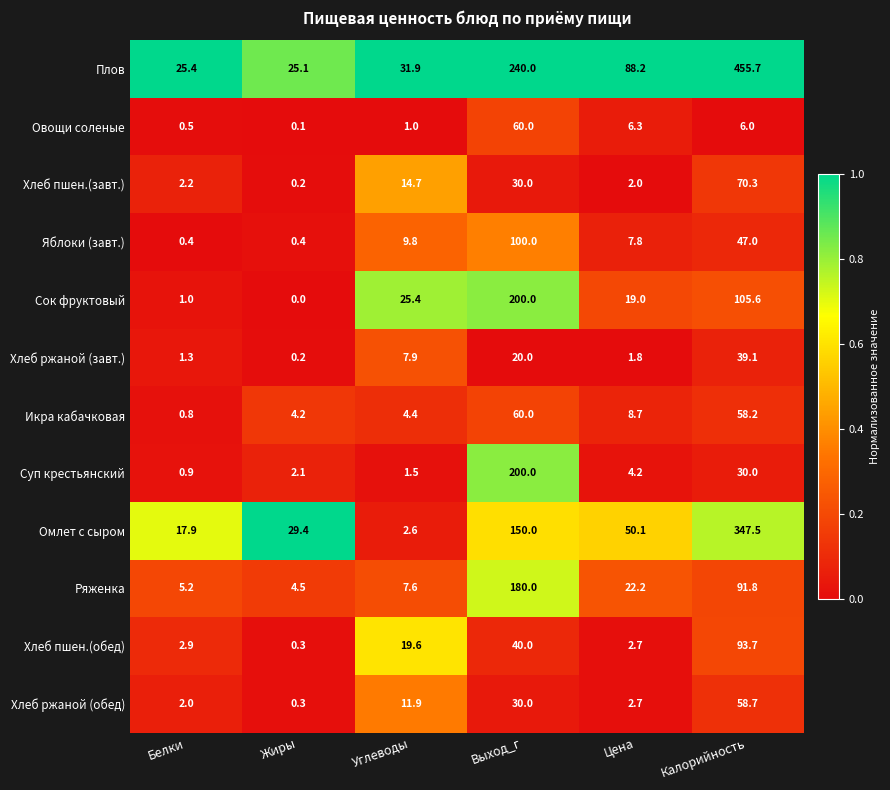

Where does the Плов series first go above 88?

Выход_г